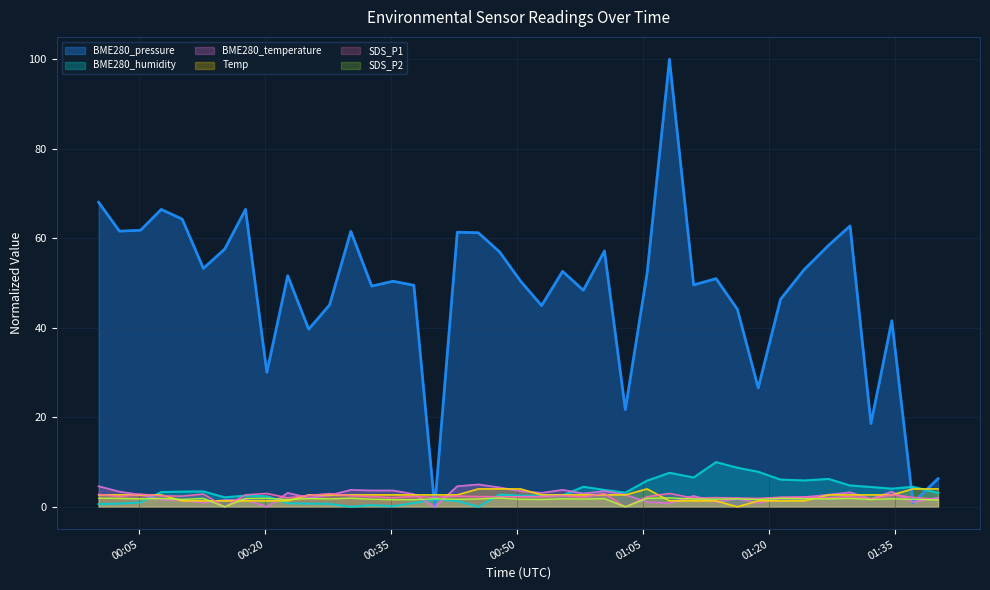

What is the highest value of the BME280_temperature series?

5.0